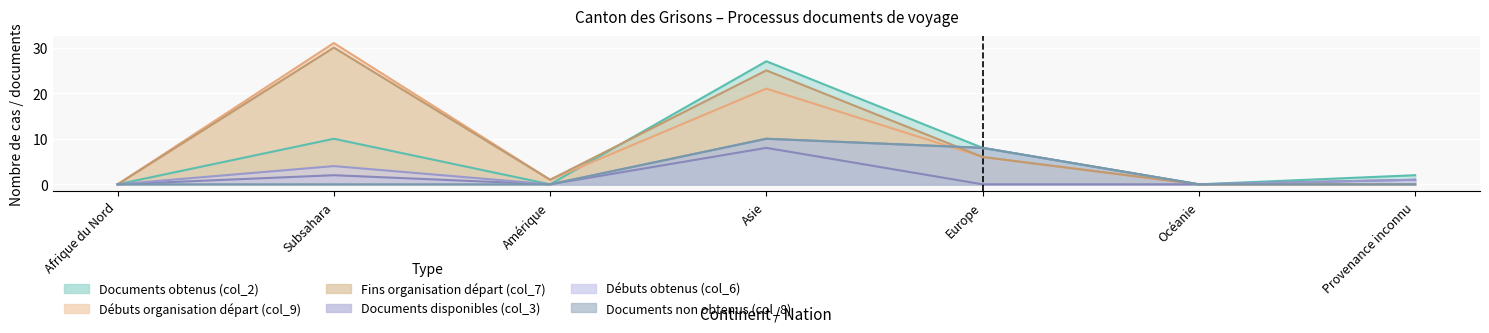

Where is Débuts obtenus (col_6) nearest to the value 5?

Subsahara